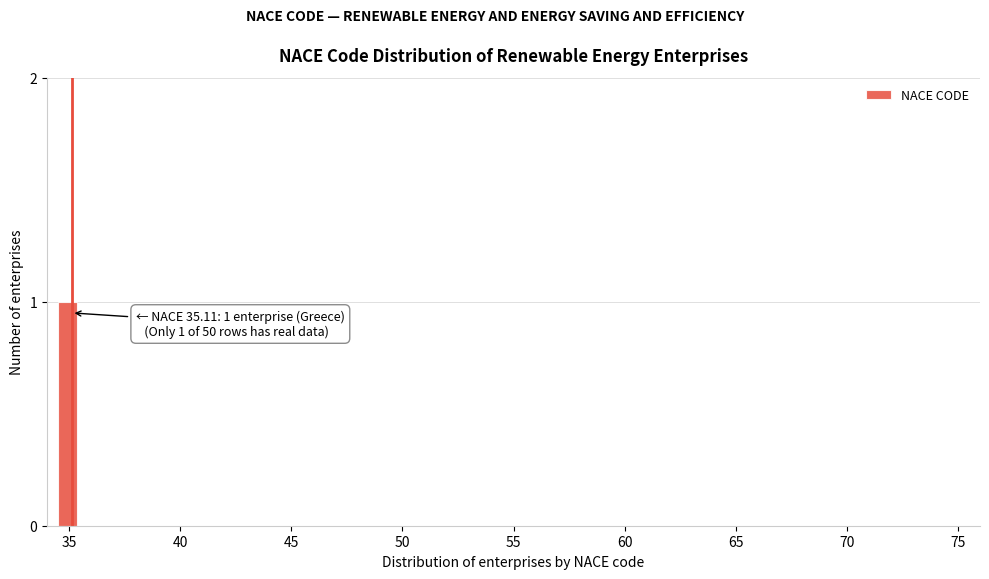

Around what value on the x-axis is the tallest bar? Give the approximate position of its centre, as read against the axis.

35.0